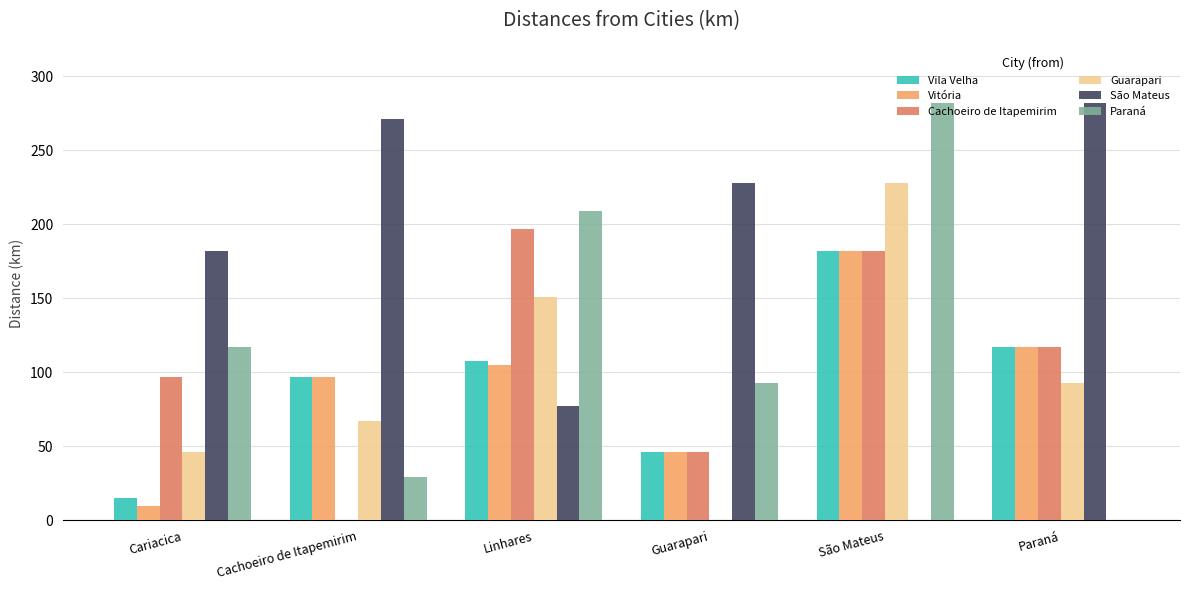

What is the sum of all Guarapari values?

585